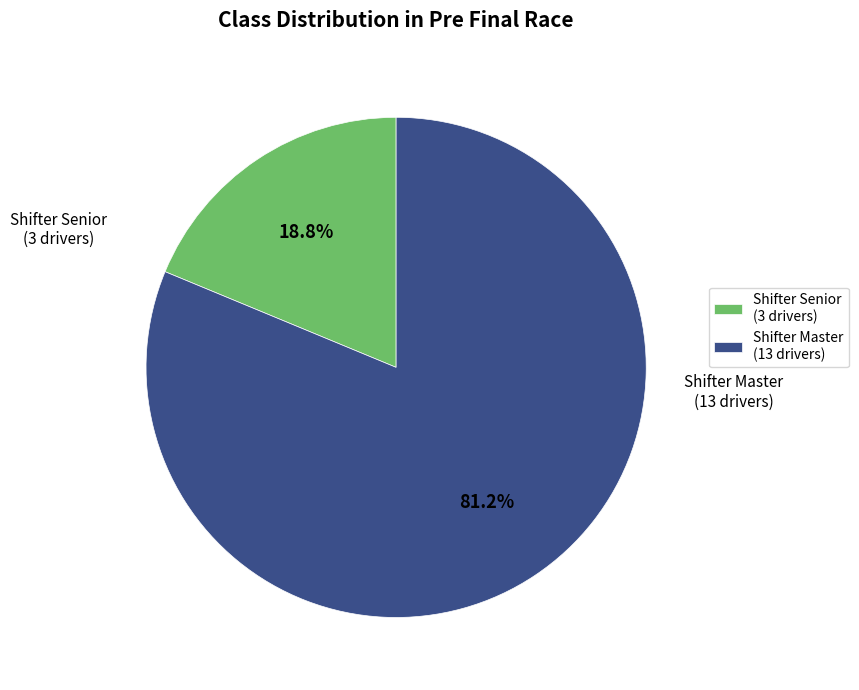

What is the ratio of the value at Shifter Master (13 drivers) to the value at Shifter Senior (3 drivers)?

4.3